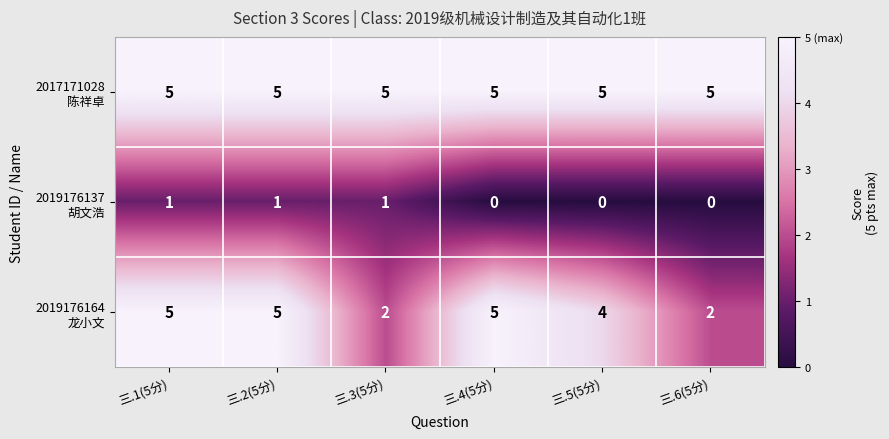

What is the difference between the highest and lowest values at 三.4(5分)?

5